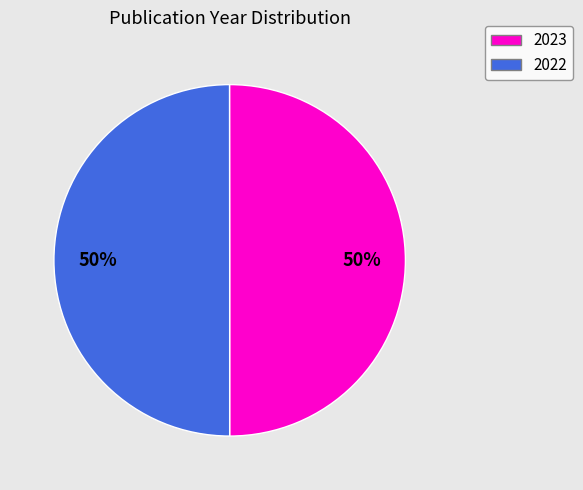

Approximately how many times larger is the value at 2022 compared to 2023?

1.0